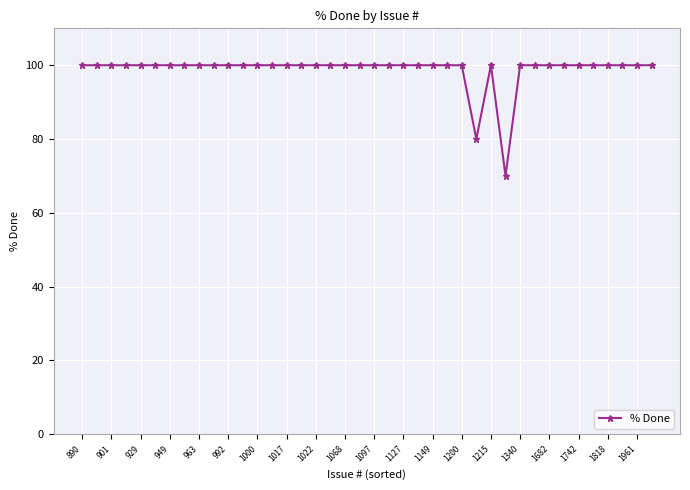

True or false: there are more than 0 points higher than both neighbors.

True